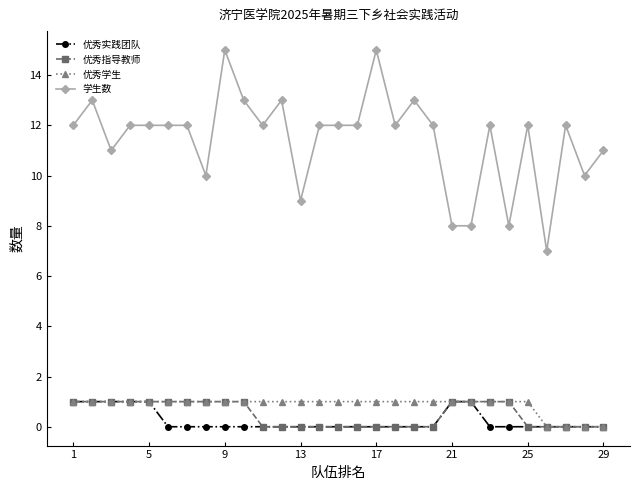

True or false: 优秀指导教师 and 学生数 cross at least once.

False